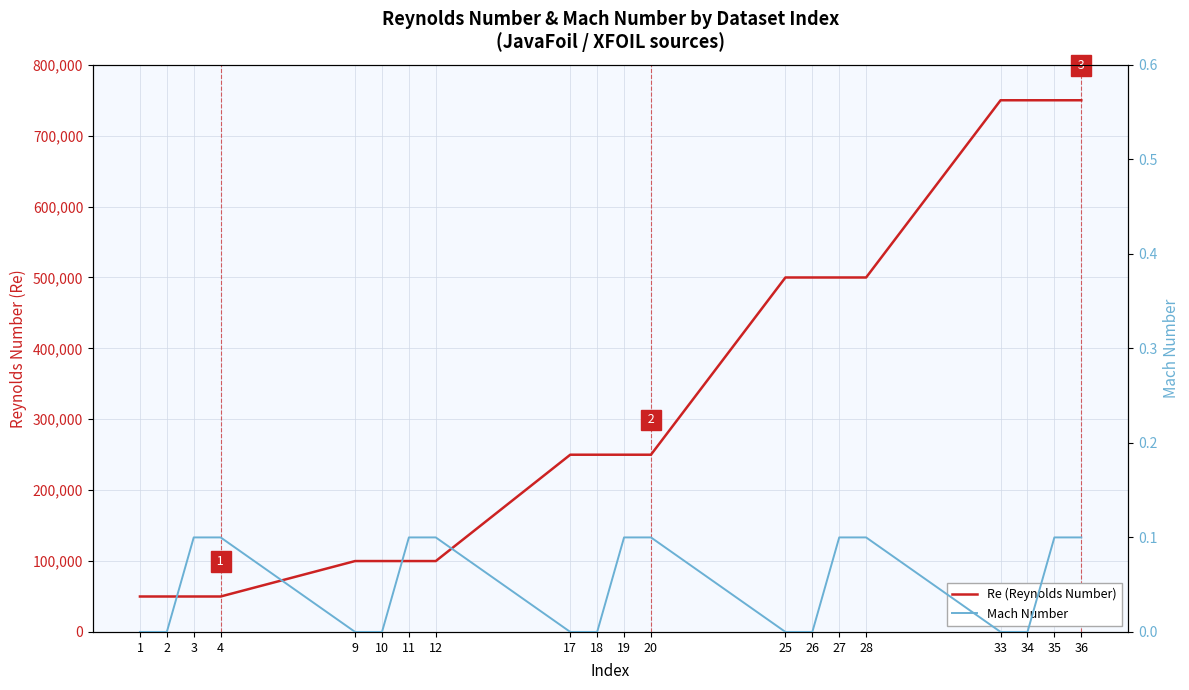

Which series has the largest range (max minus min)?

Re (Reynolds Number)